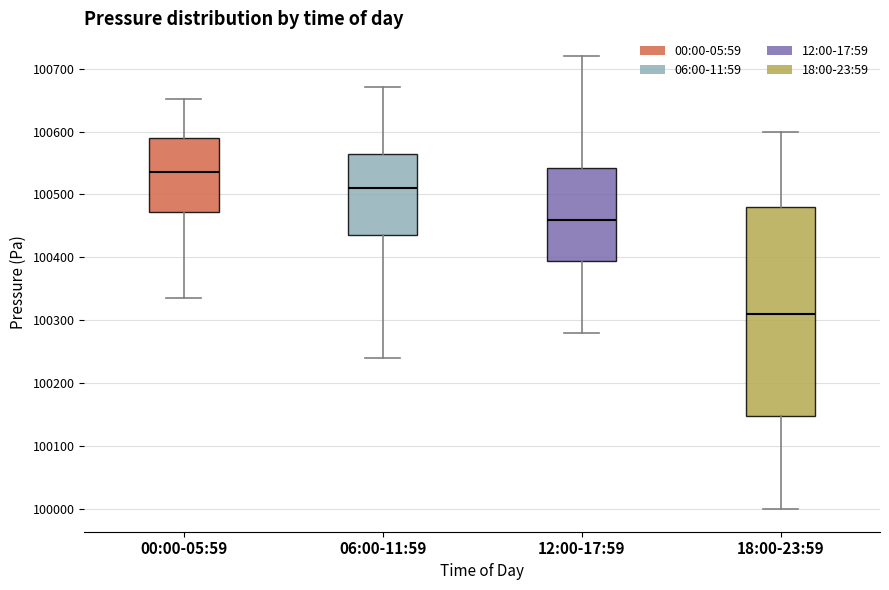

Reading left to right, transcribe this box plot: for each box, give where its median line is, the range the box spans, and where its two whiskers end, as read against the y-axis. The values are not printed on the chart, so give them approximately, as read against the axis.

00:00-05:59: median 100540, box 100470 to 100590, whiskers 100340 to 100650
06:00-11:59: median 100510, box 100440 to 100570, whiskers 100240 to 100670
12:00-17:59: median 100460, box 100400 to 100540, whiskers 100280 to 100720
18:00-23:59: median 100310, box 100150 to 100480, whiskers 100000 to 100600